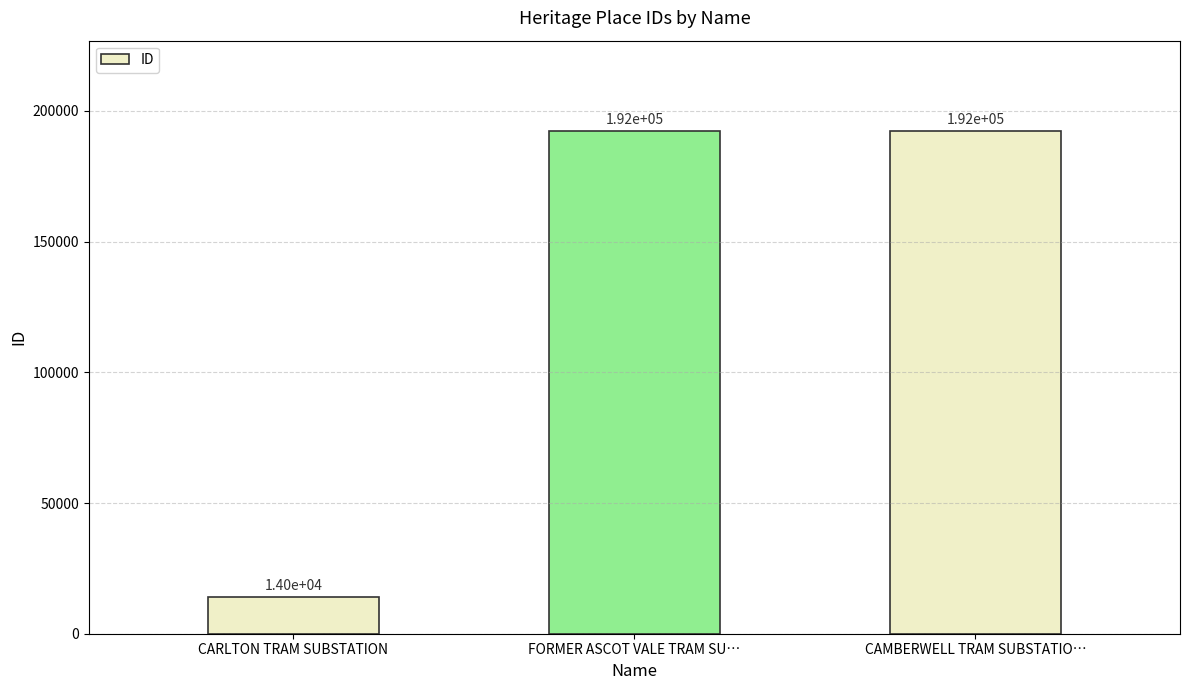

What is the difference between the values at FORMER ASCOT VALE TRAM SU… and CARLTON TRAM SUBSTATION?

178320